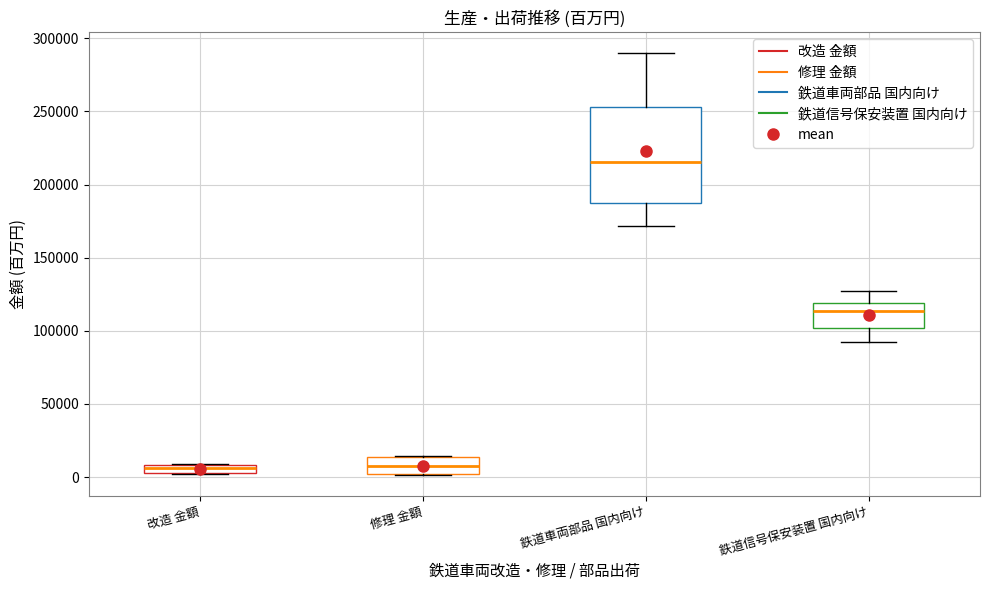

Comparing the boxes themselves (not the whiskers), which one is the tallest?

鉄道車両部品 国内向け